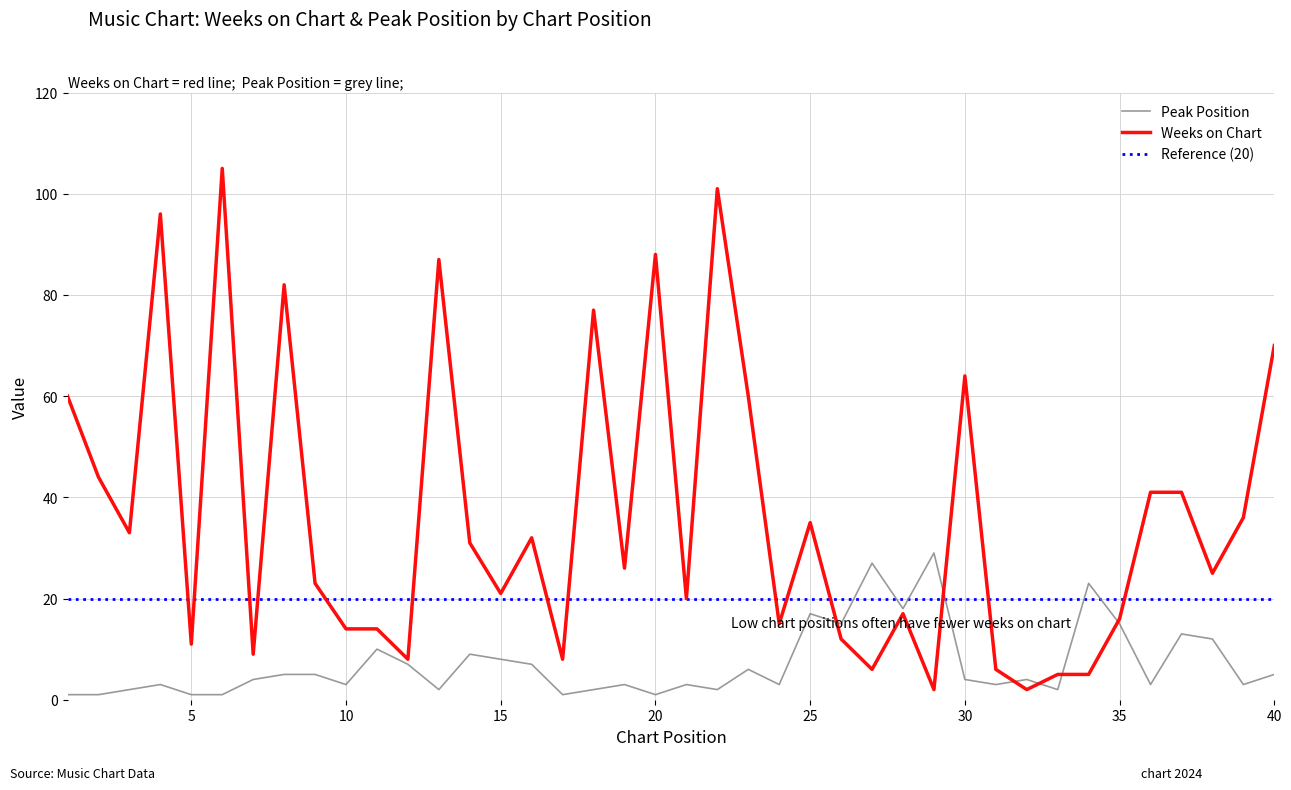

Where is the first local minimum for Peak Position?

10